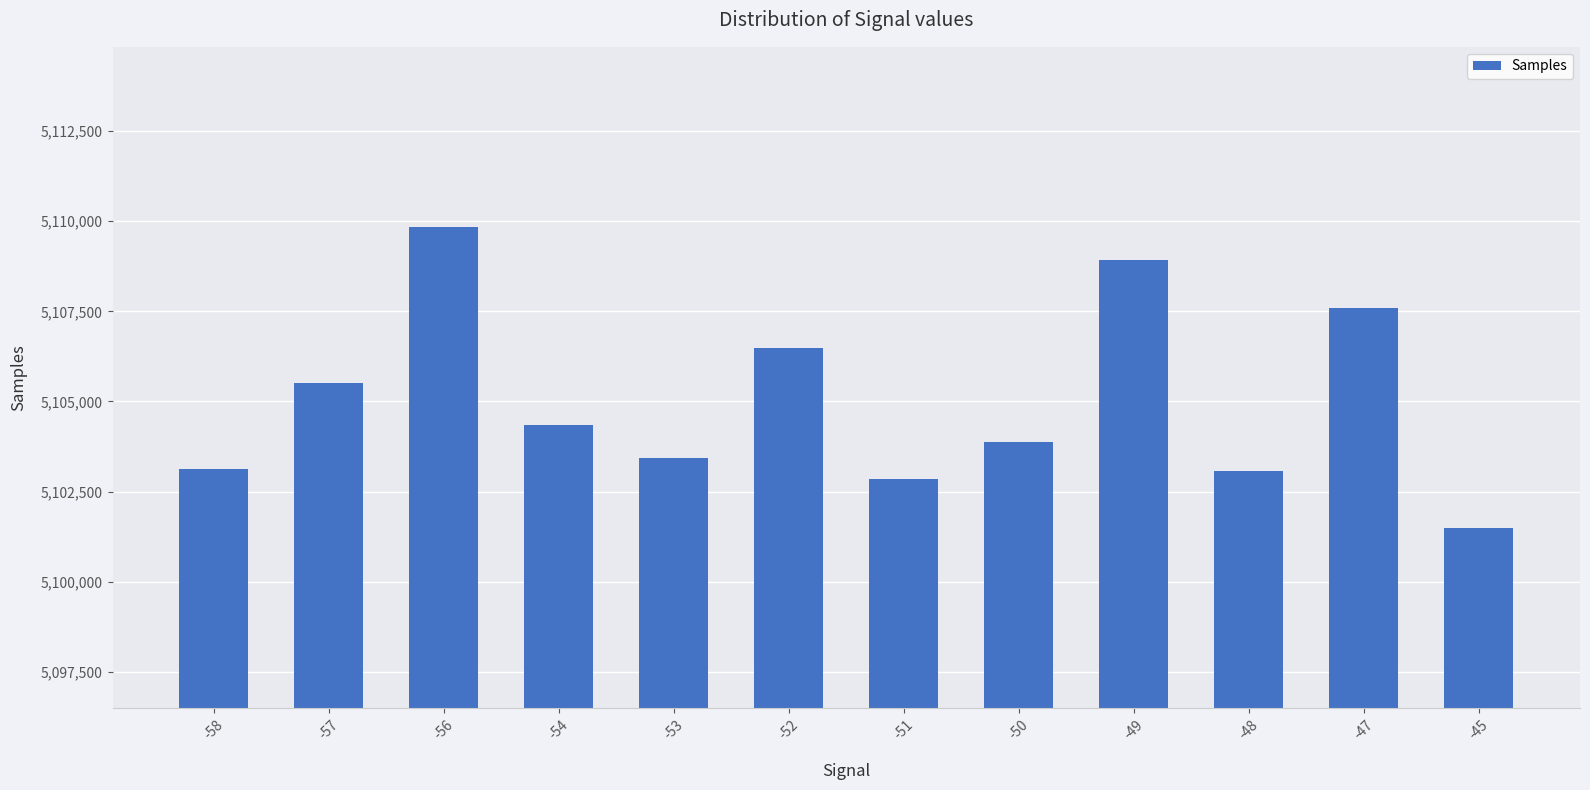

Which label corresponds to the smallest value in the chart?

-45